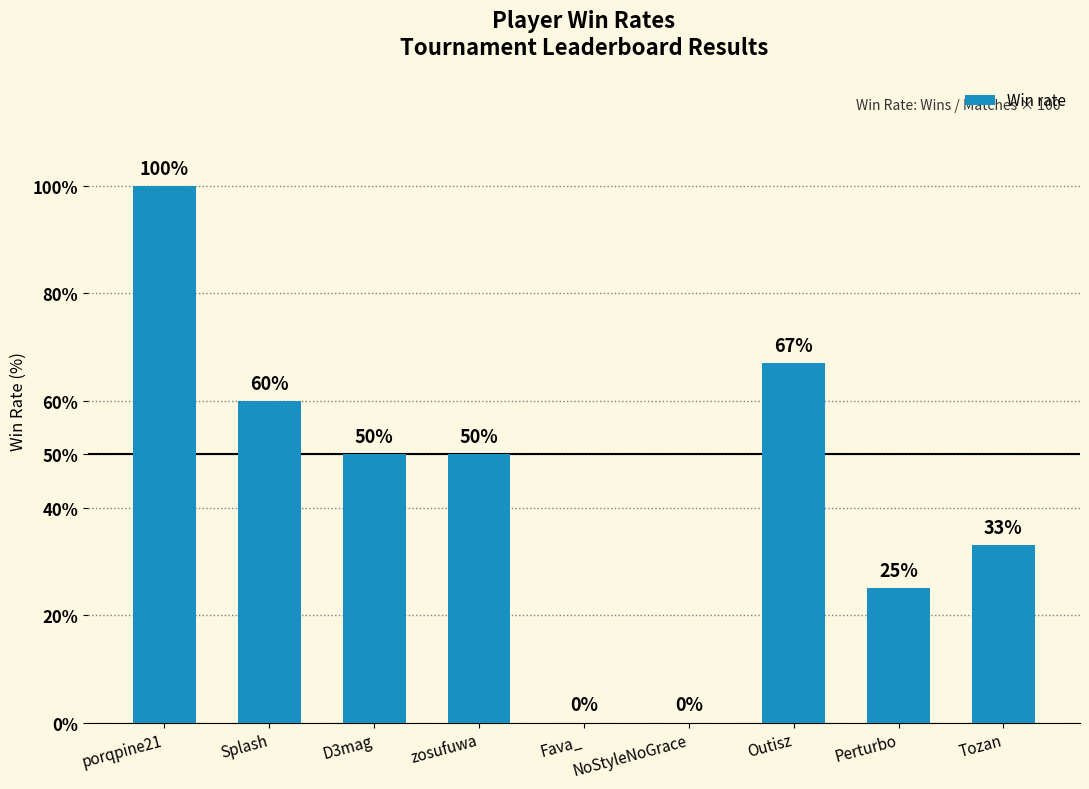

What is the approximate value at porqpine21, to the nearest 5?

100